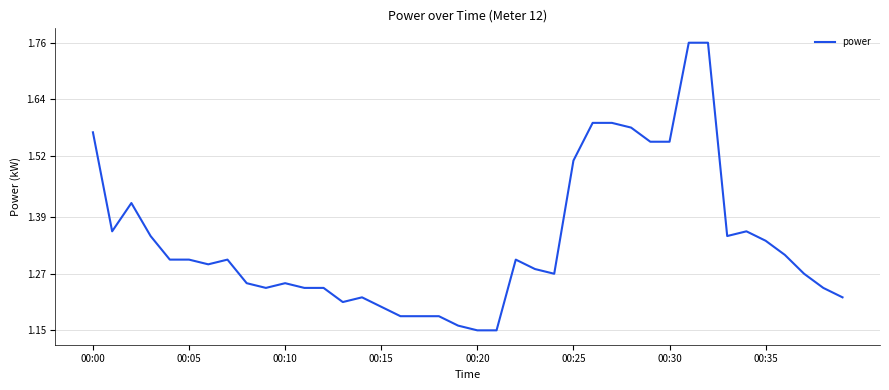

What is the difference between the maximum and minimum values?

0.6